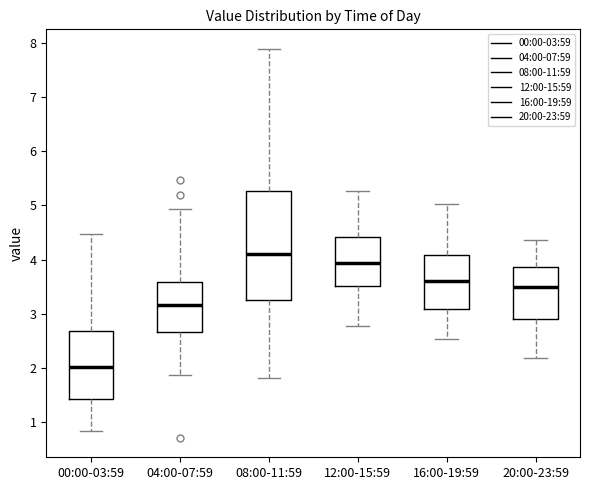

Reading left to right, read every box against the y-axis: the position of its median line, the range the box covers, and the ends of its whiskers. The values are not printed on the chart, so give them approximately, as read against the axis.

00:00-03:59: median 2.0, box 1.4 to 2.7, whiskers 0.8 to 4.5
04:00-07:59: median 3.2, box 2.7 to 3.6, whiskers 1.9 to 4.9
08:00-11:59: median 4.1, box 3.2 to 5.3, whiskers 1.8 to 7.9
12:00-15:59: median 3.9, box 3.5 to 4.4, whiskers 2.8 to 5.3
16:00-19:59: median 3.6, box 3.1 to 4.1, whiskers 2.5 to 5.0
20:00-23:59: median 3.5, box 2.9 to 3.9, whiskers 2.2 to 4.4